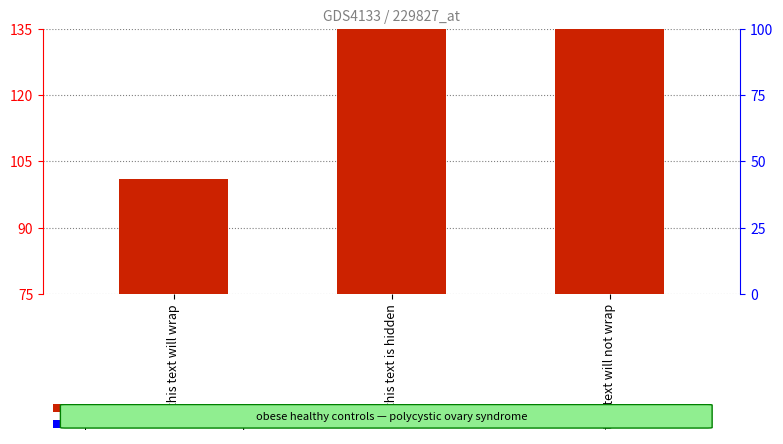

List the labels in order of value, smallest first.

this text will wrap, this text is hidden, this text will not wrap